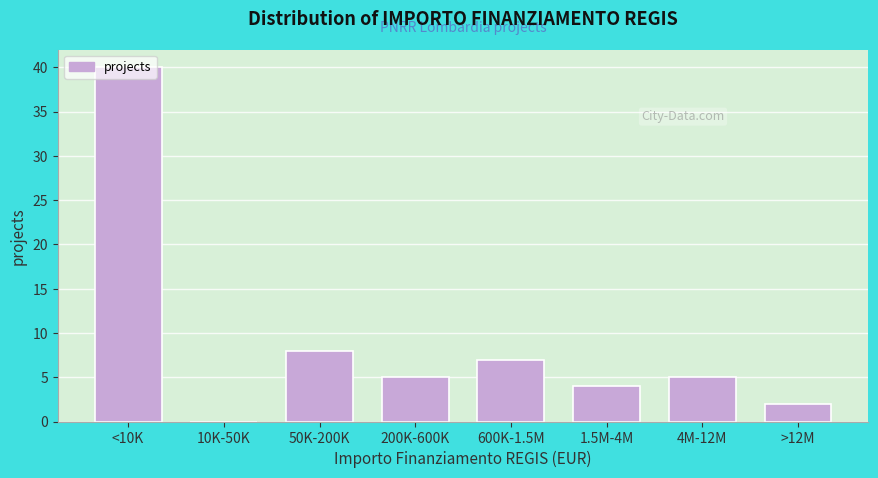

What is the sum of all values?

71